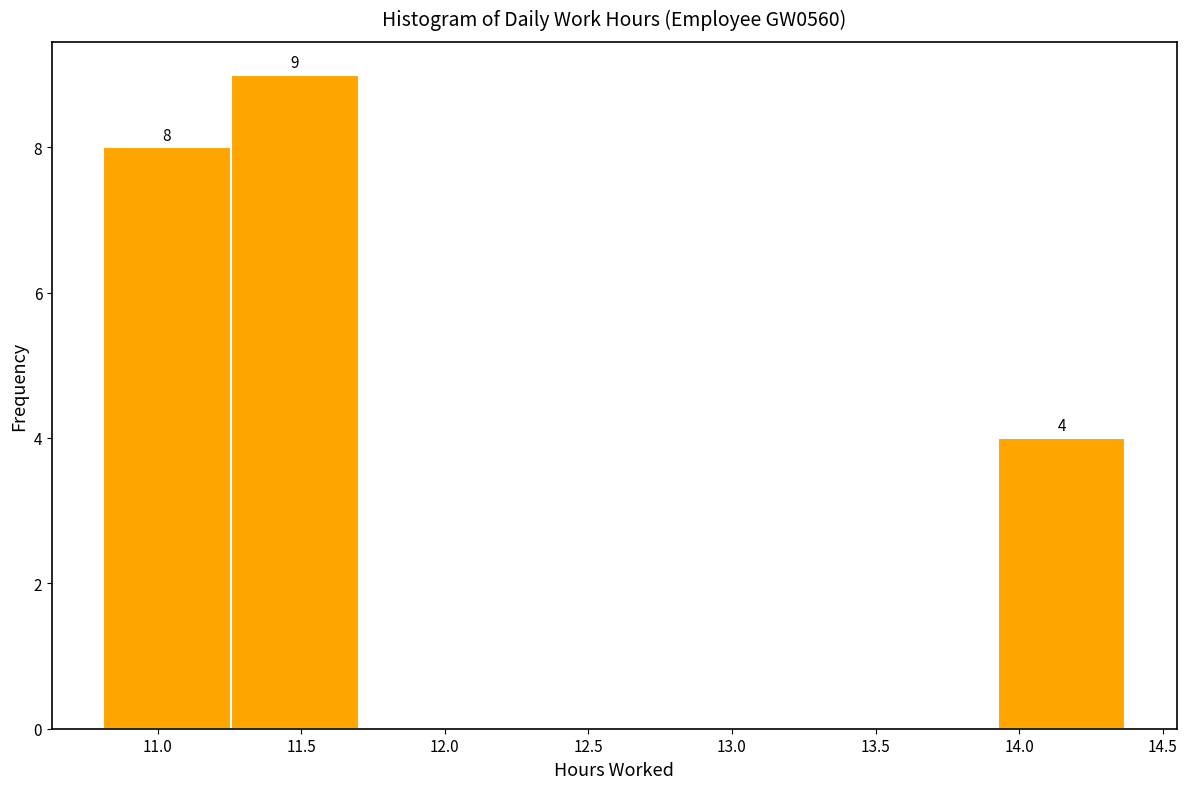

Which range on the x-axis has the tallest bar?

11.255 to 11.700